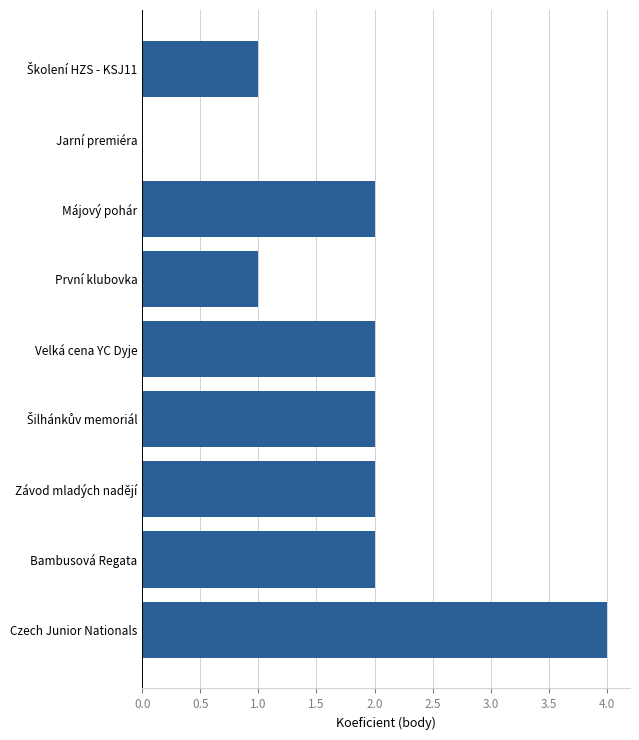

Is it true that the value at Májový pohár is 3?

False